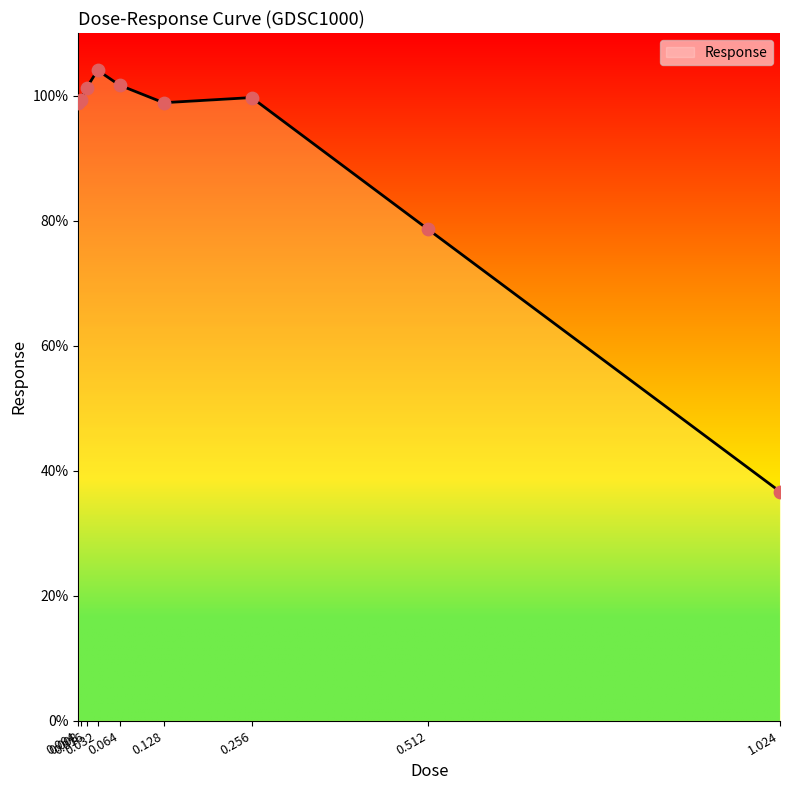

What is the change in value from 0.128 to 1.024?

-62.2